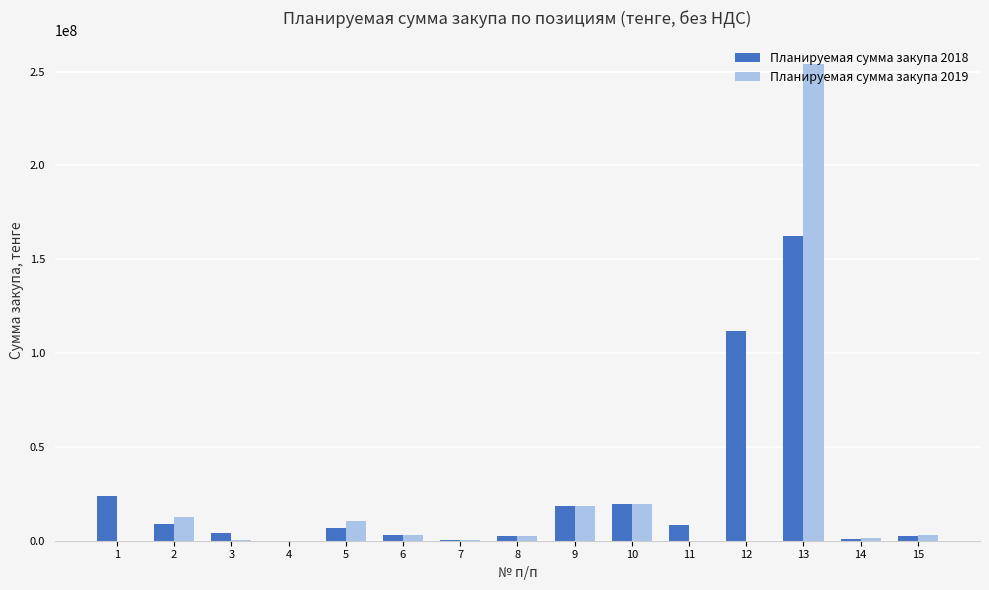

At which label does Планируемая сумма закупа 2018 first exceed 6668366?

1